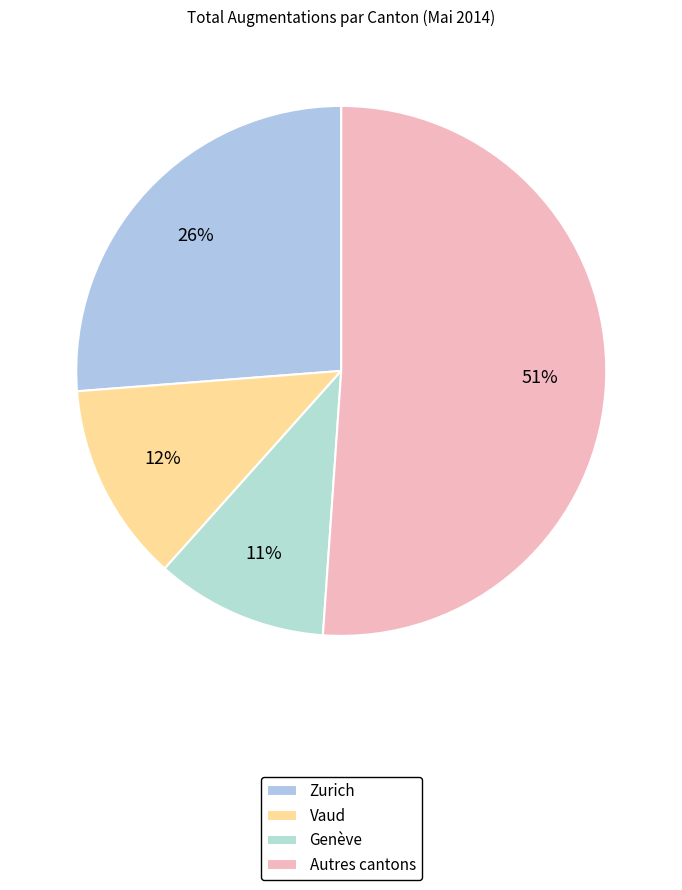

How many segments does this pie chart have?

4